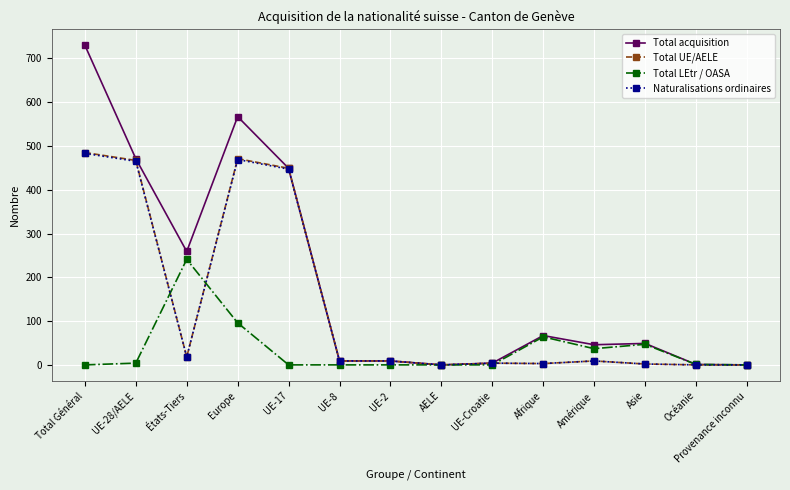

What is the highest value of the Naturalisations ordinaires series?

483